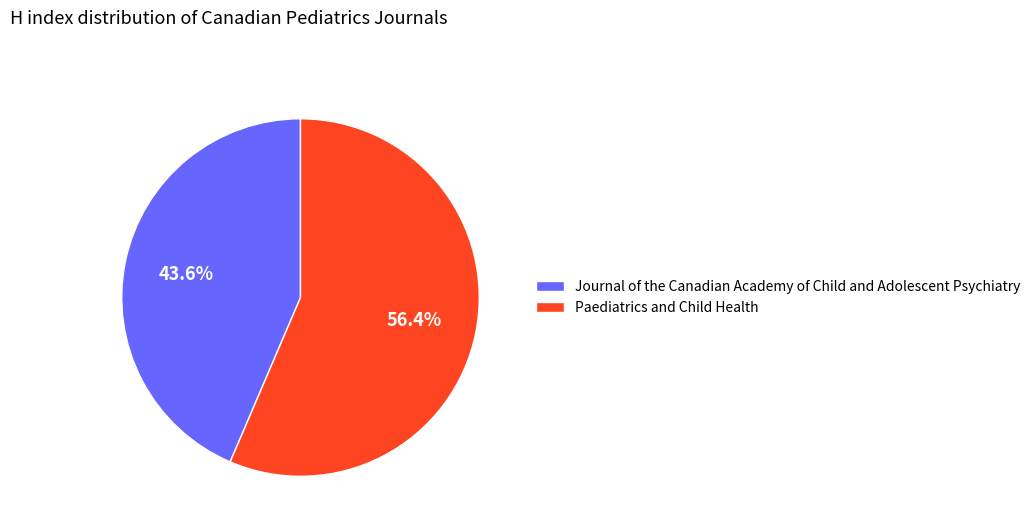

The Journal of the Canadian Academy of Child and Adolescent Psychiatry slice represents 44% of the pie. True or false?

True